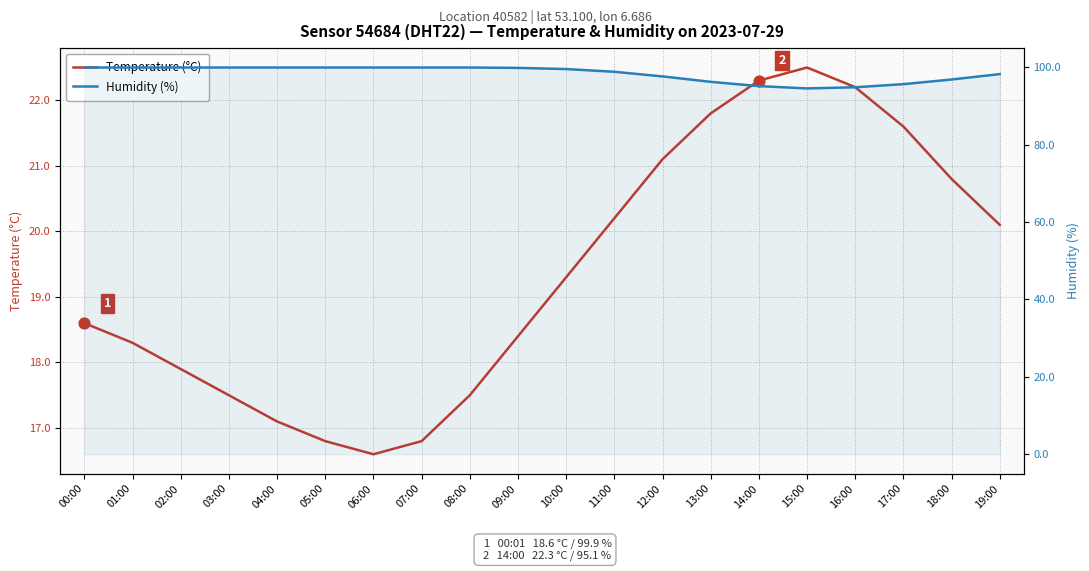

At which category is the sum across all series the highest?

11:00